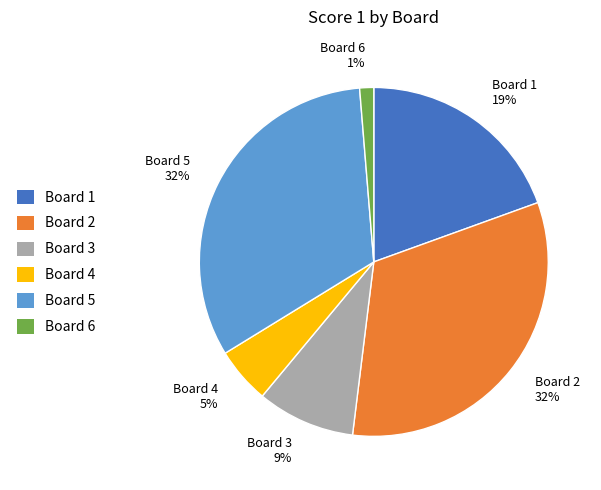

How many slices are in this pie chart?

6